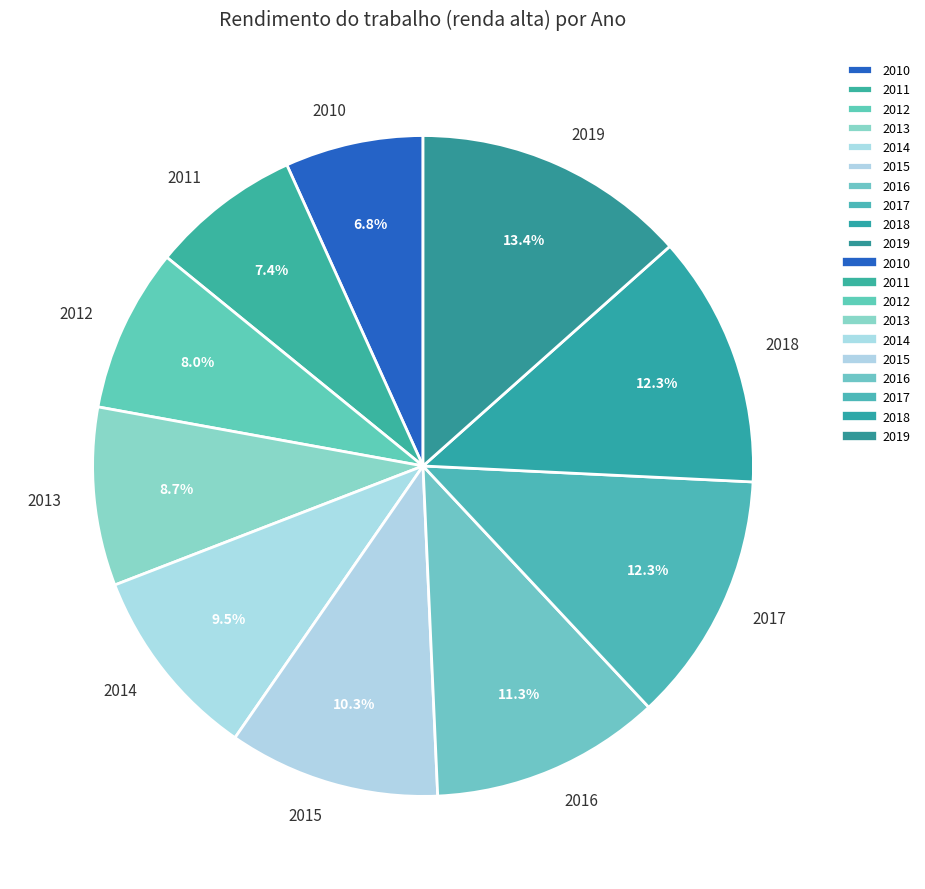

Which slice is the largest?

2019